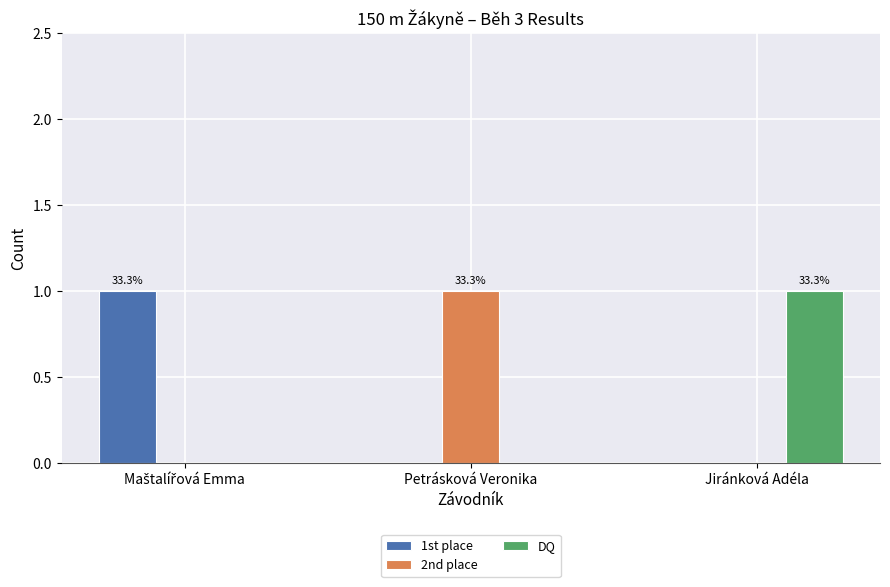

The 1st place series shows 0 at Petrásková Veronika. True or false?

True